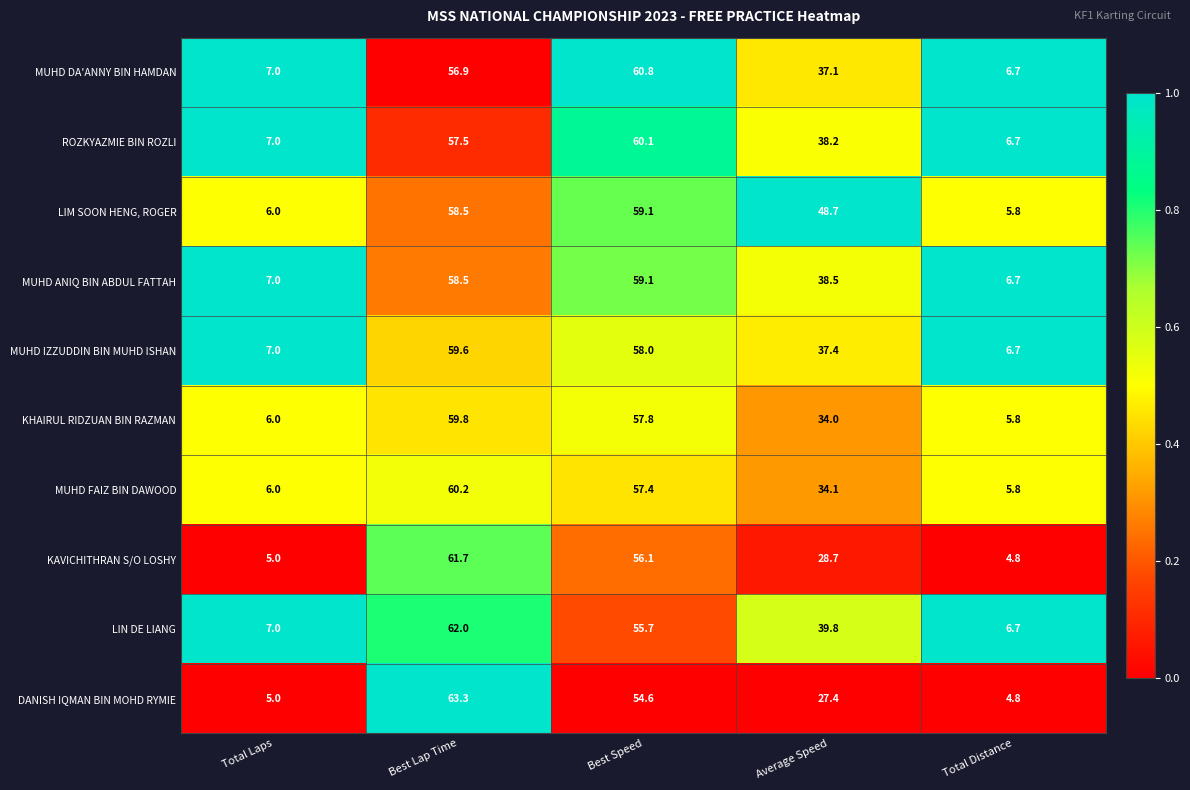

What is the sum of the MUHD IZZUDDIN BIN MUHD ISHAN values at Average Speed and Total Distance?

44.1